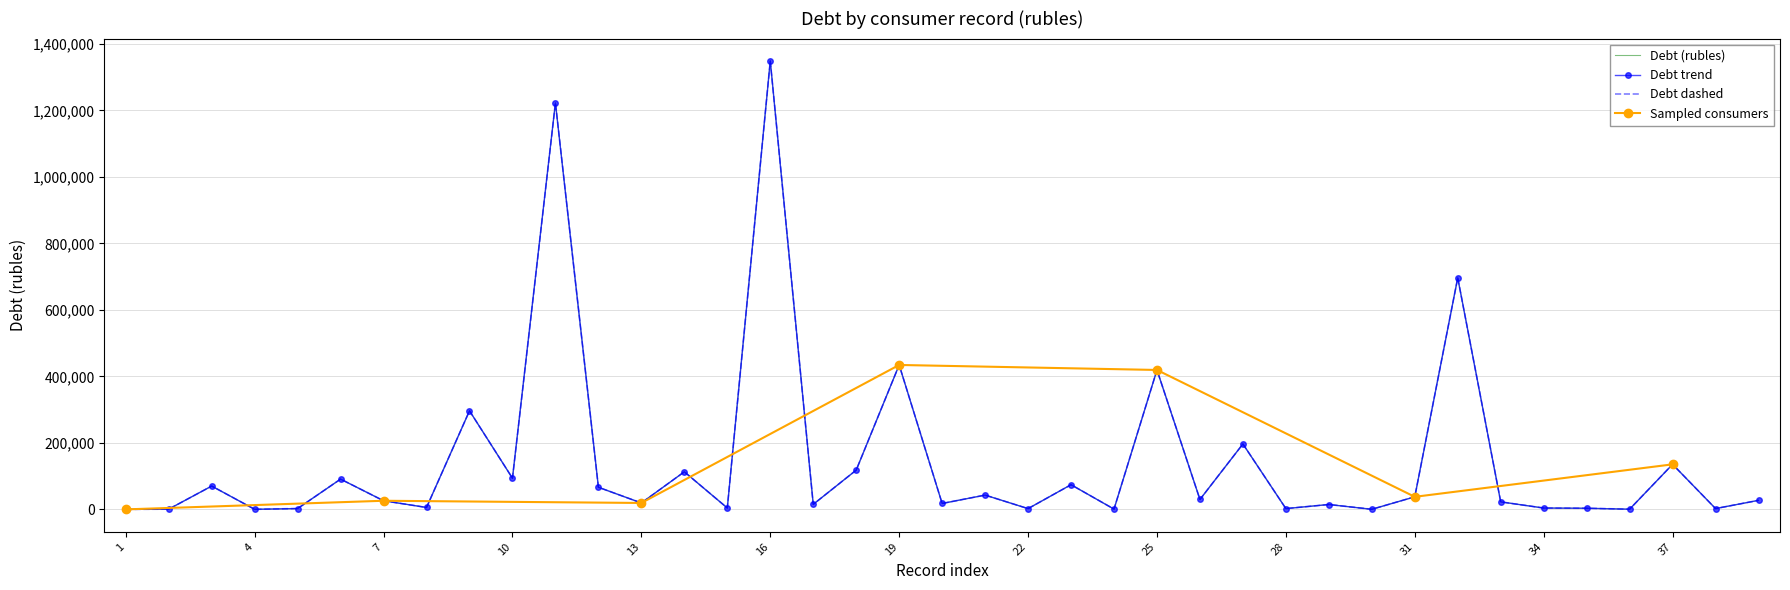

Rank the categories by value from lowest to highest.

1, 4, 30, 36, 2, 24, 22, 28, 38, 5, 35, 34, 15, 8, 29, 17, 20, 13, 33, 7, 39, 26, 31, 21, 12, 3, 23, 6, 10, 14, 18, 37, 27, 9, 25, 19, 32, 11, 16